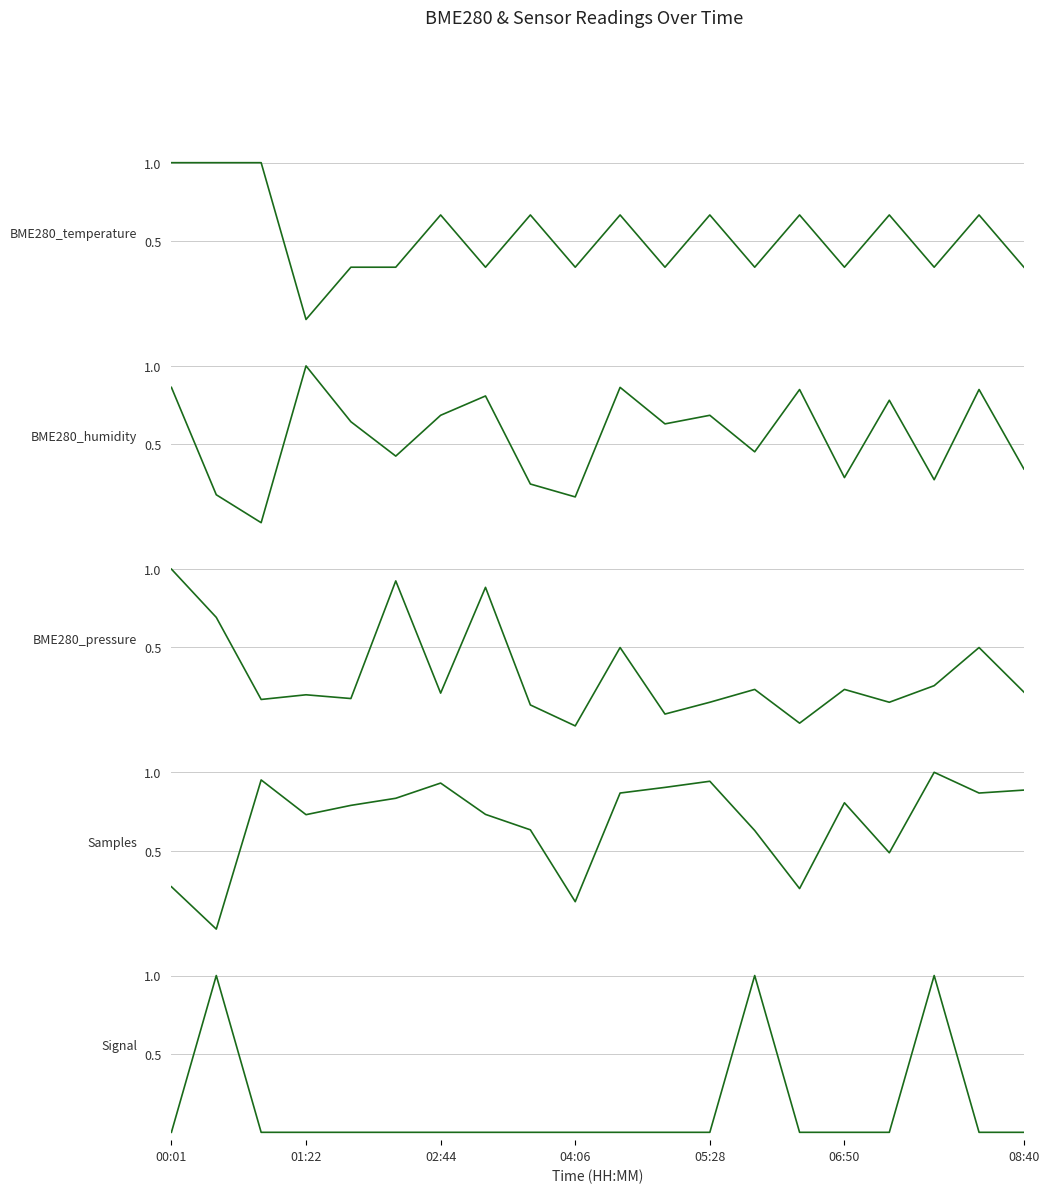

Rank the series by their maximum value, from lowest to highest.

BME280_temperature, BME280_humidity, BME280_pressure, Samples, Signal